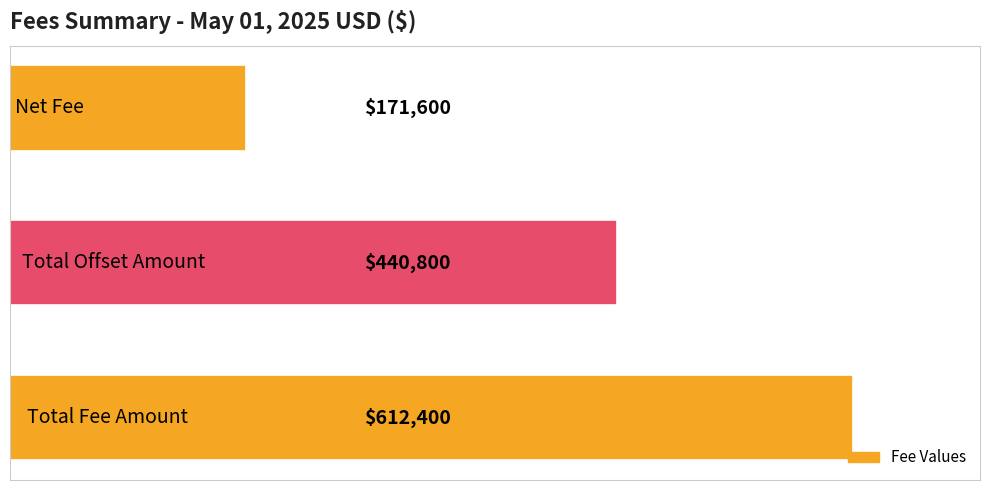

Reading top to bottom, extract all data points from this chart.

171600	440800	612400